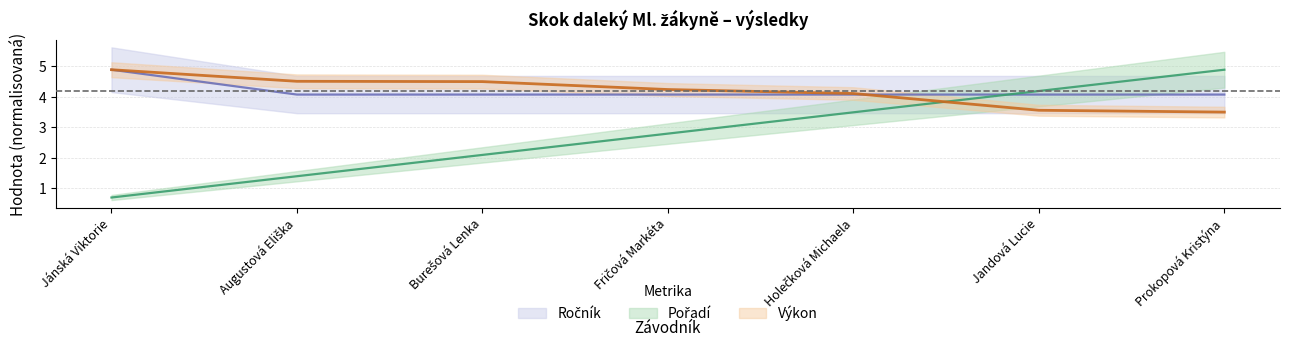

List the labels in order of Ročník value, largest first.

Jánská Viktorie, Augustová Eliška, Burešová Lenka, Fričová Markéta, Holečková Michaela, Jandová Lucie, Prokopová Kristýna